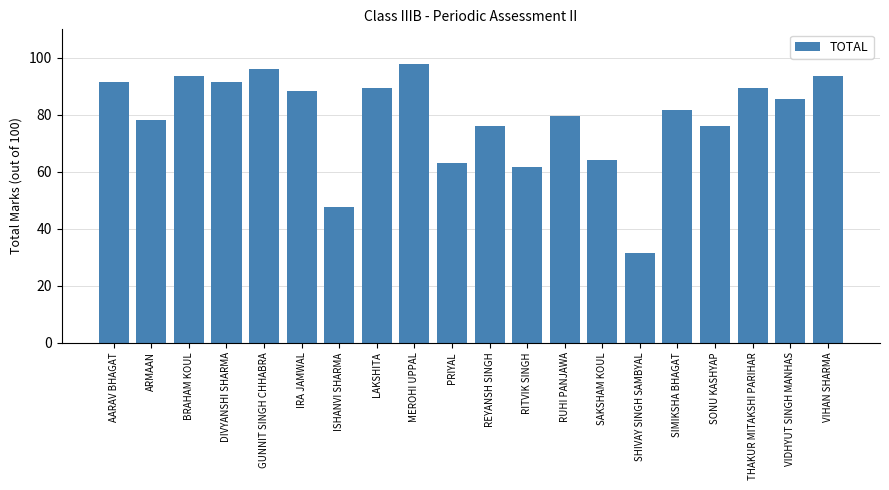

What is the label of the 11th bar from the right?

PRIYAL